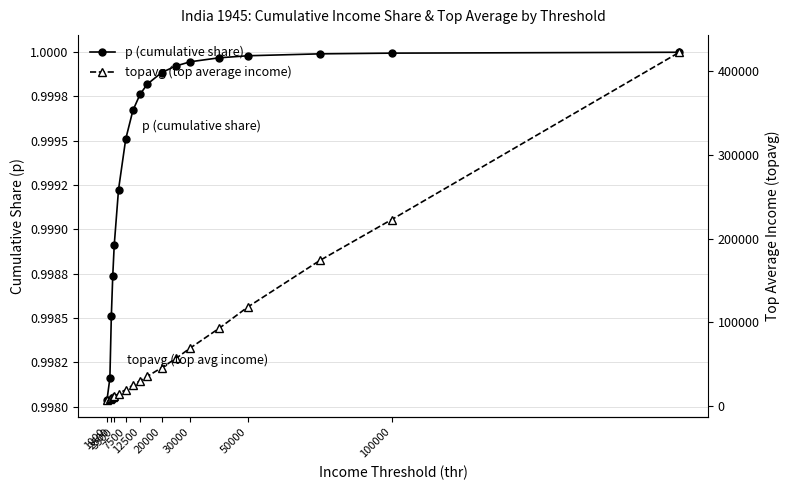

Which series has the largest total across all categories?

topavg (top average income)